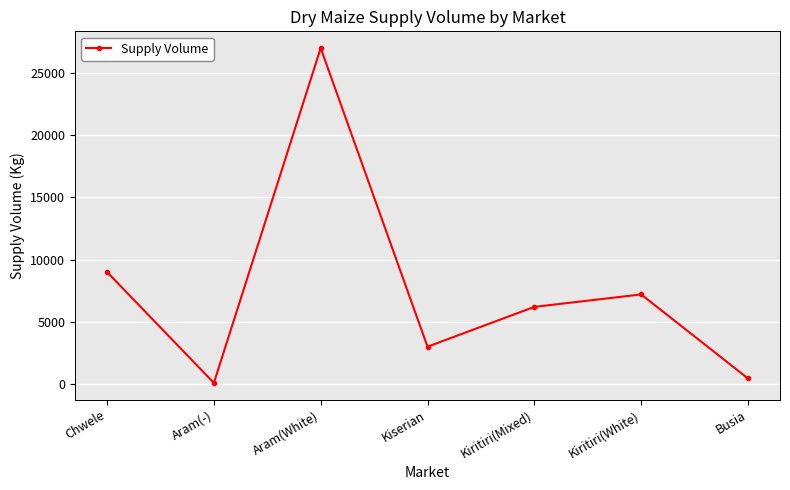

How many lines are shown in the chart?

1